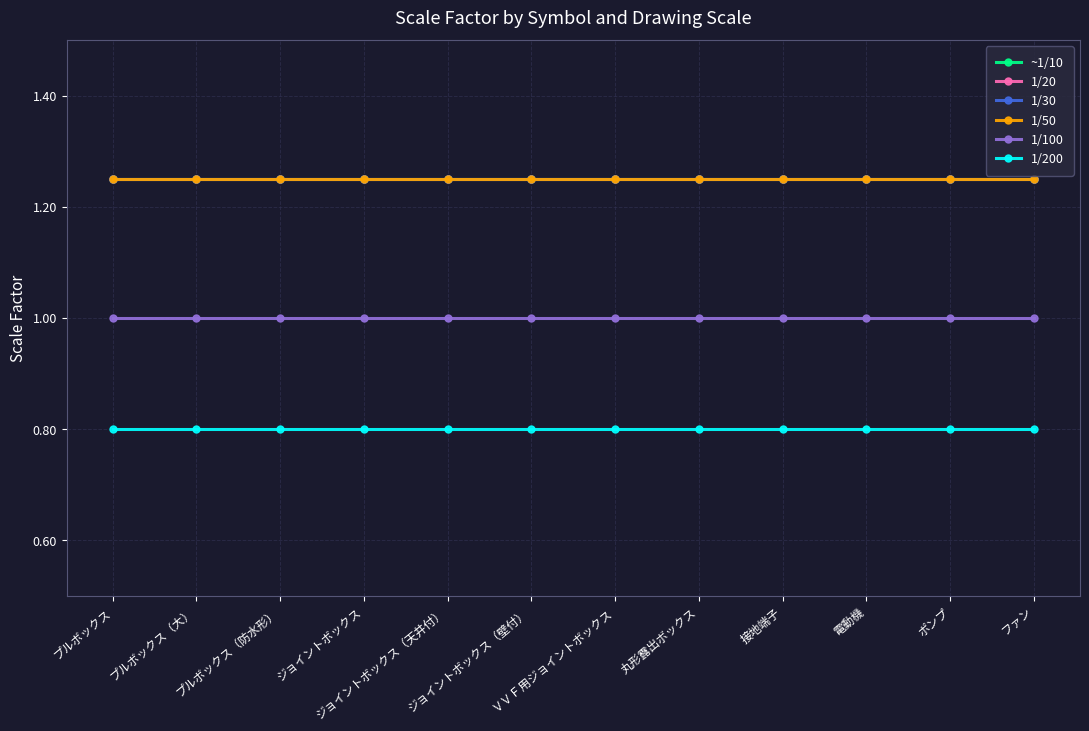

What is the sum of all 1/100 values?

12.0